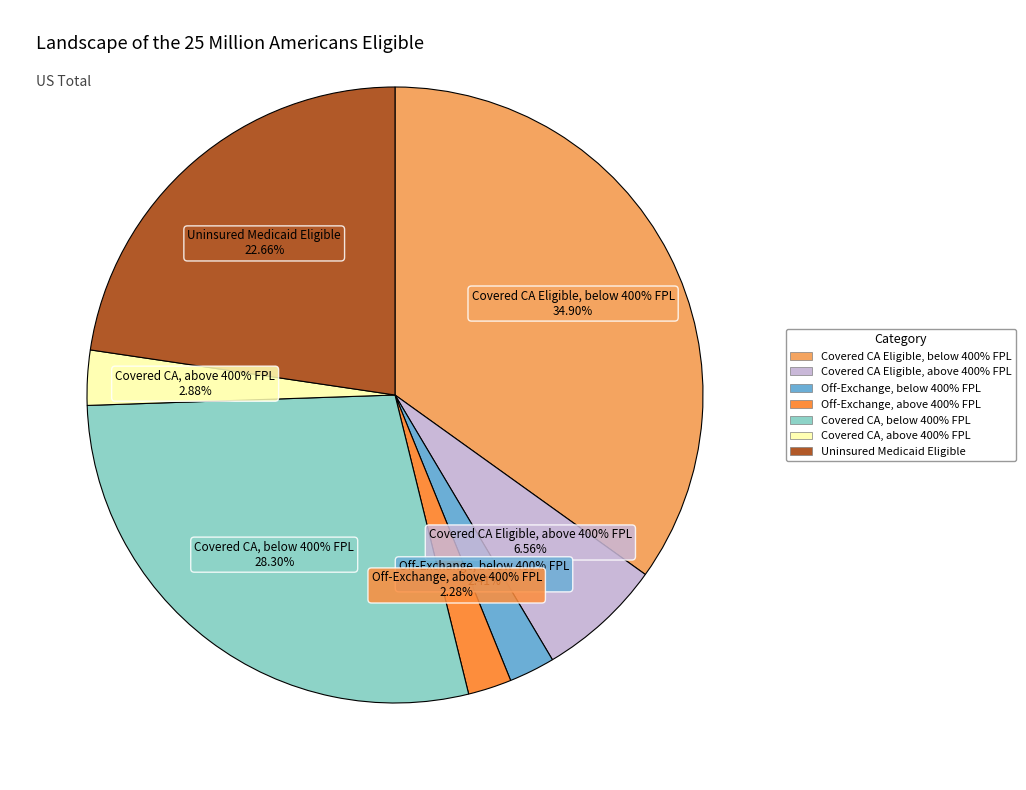

True or false: Off-Exchange, below 400% FPL accounts for 11% of the total.

False